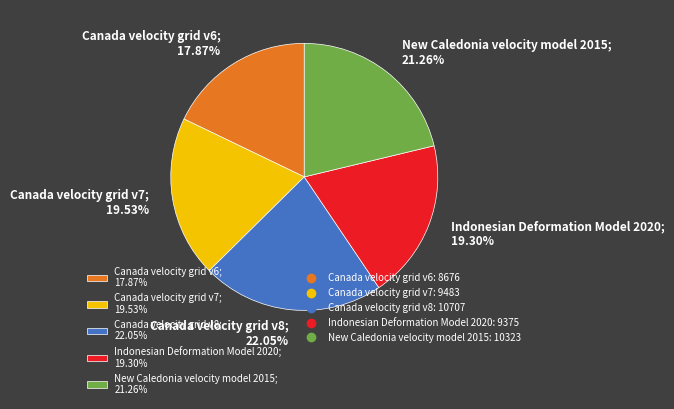

Does any single category account for the majority?

No